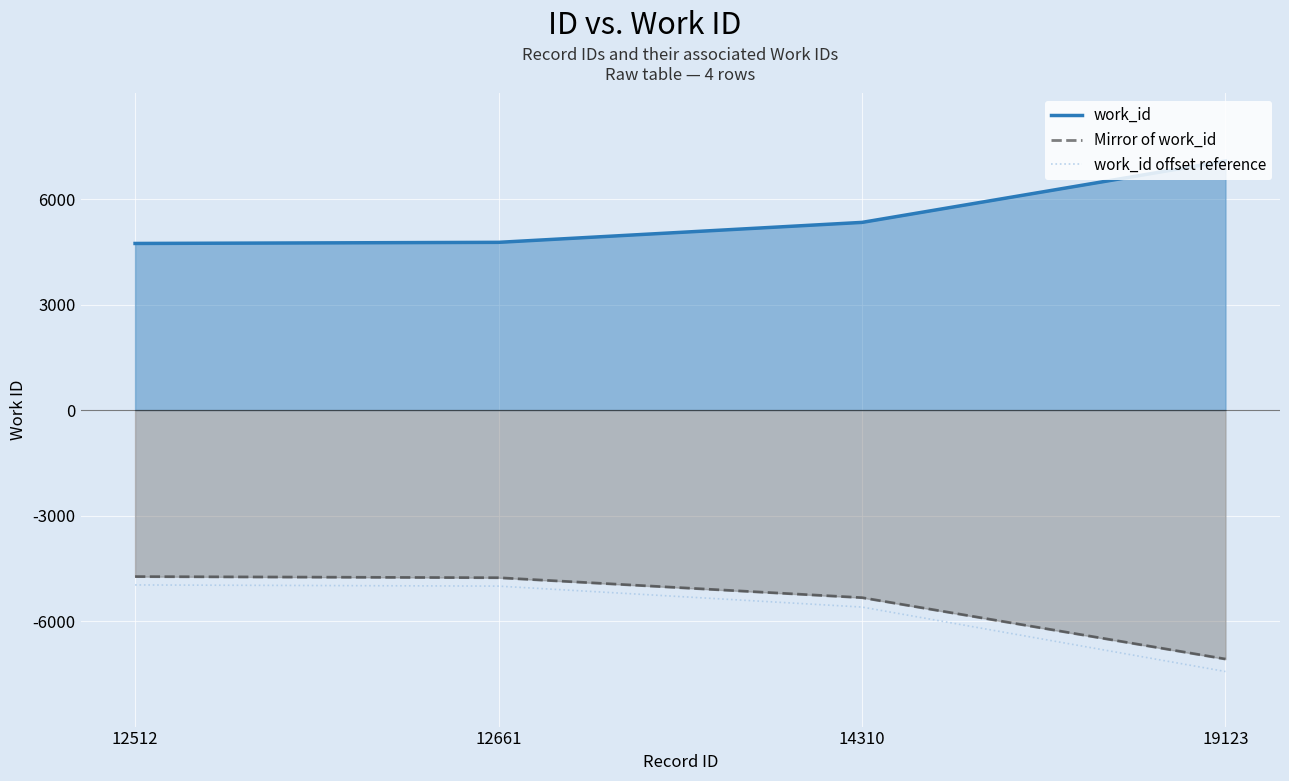

How many lines are shown in the chart?

3